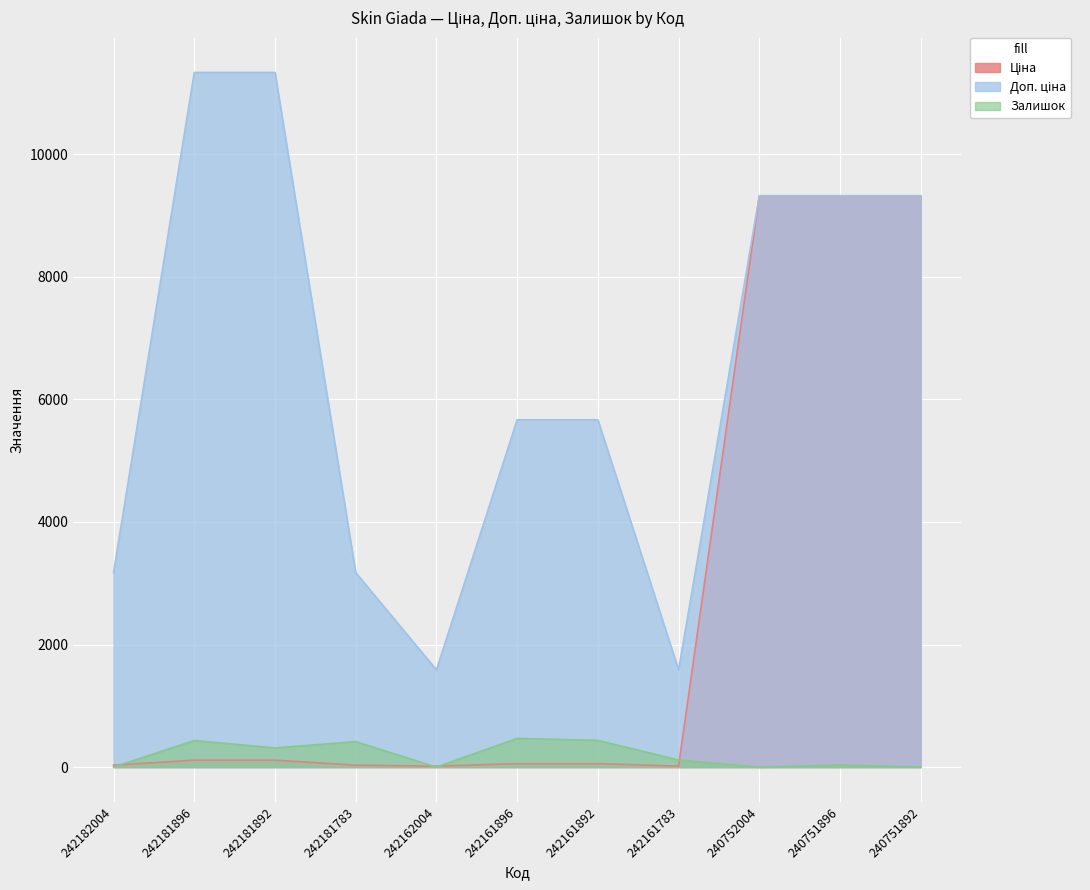

Which label corresponds to the largest value in the chart?

242181896